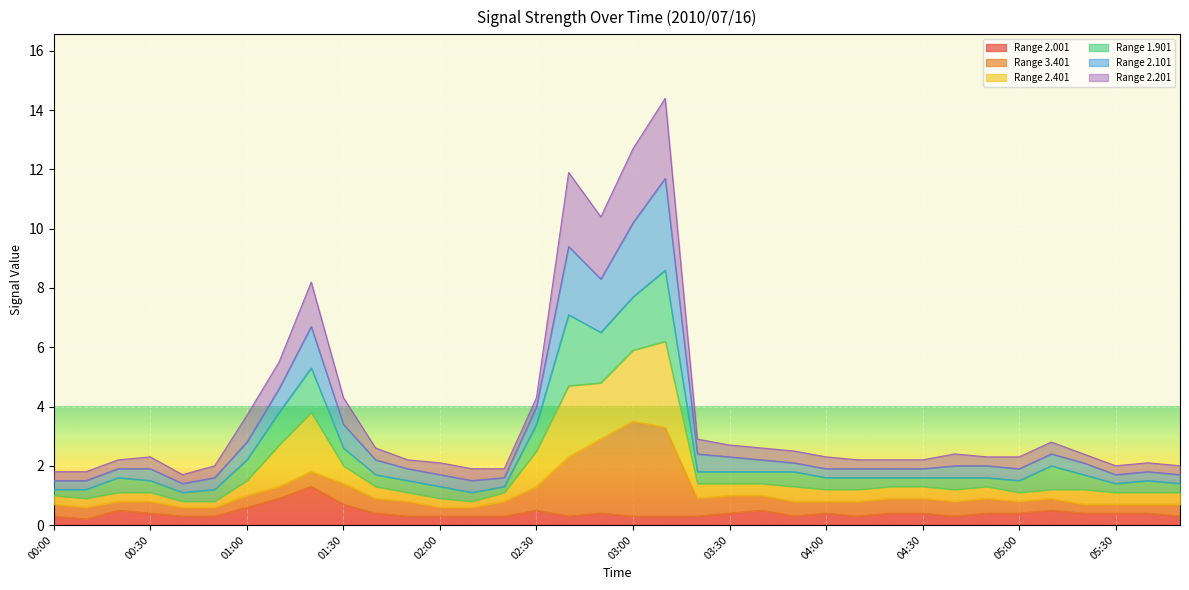

What is the label of the 25th point from the left?

04:00